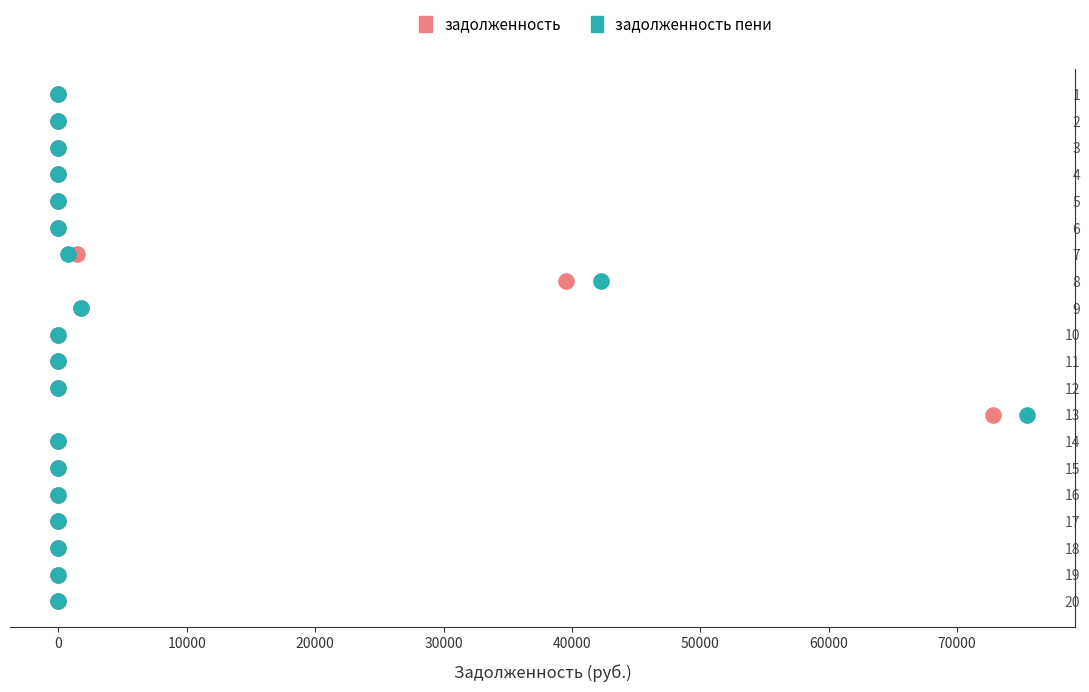

What are all the series names shown in the legend?

задолженность, задолженность пени